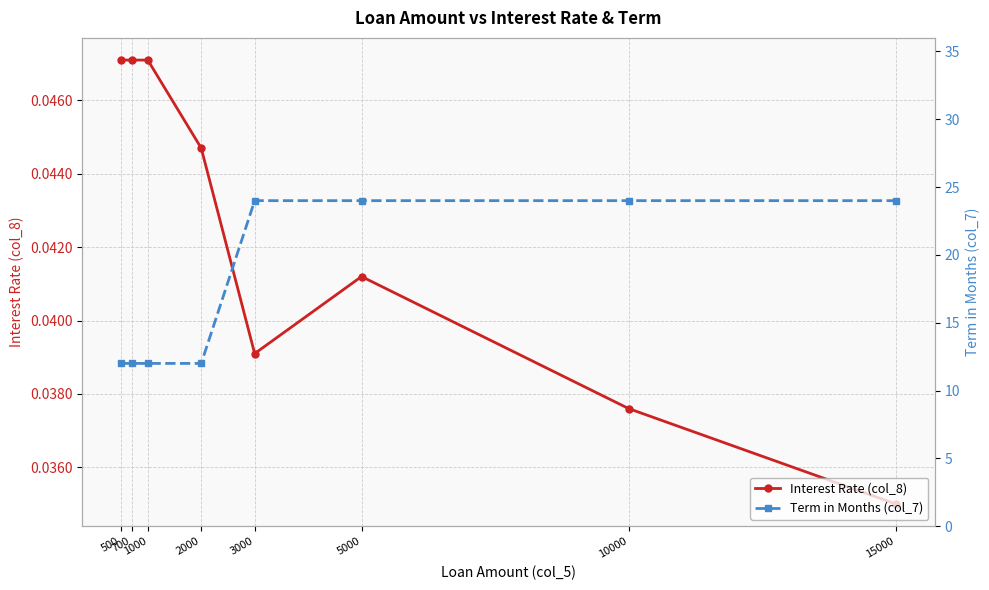

Which label corresponds to the smallest value in the chart?

15000